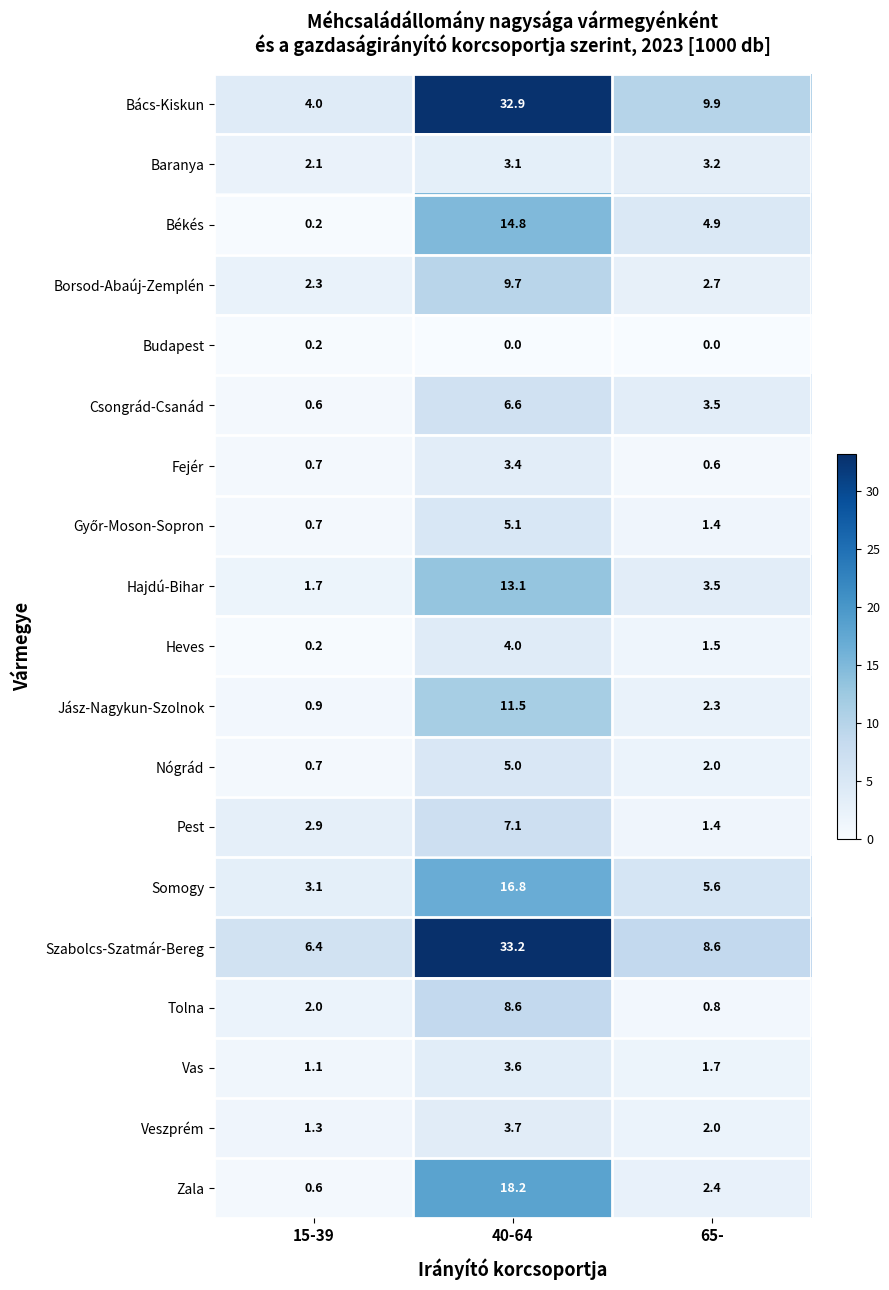

What is the total value across all series at 40-64?

200.4